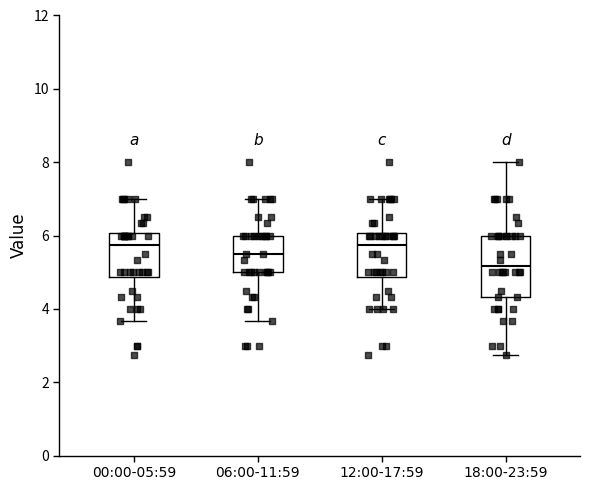

Reading left to right, read every box against the y-axis: the position of its median line, the range the box covers, and the ends of its whiskers. The values are not printed on the chart, so give them approximately, as read against the axis.

00:00-05:59: median 5.8, box 4.8 to 6.0, whiskers 3.6 to 7.0
06:00-11:59: median 5.6, box 5.0 to 6.0, whiskers 3.6 to 7.0
12:00-17:59: median 5.8, box 4.8 to 6.0, whiskers 4.0 to 7.0
18:00-23:59: median 5.2, box 4.4 to 6.0, whiskers 2.8 to 8.0